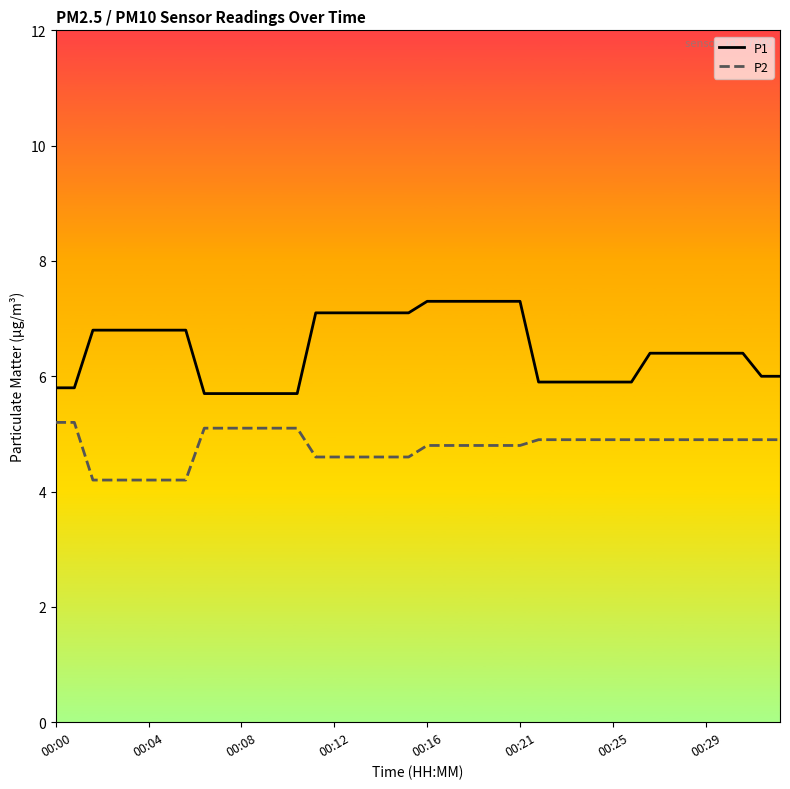

Which series has the largest total across all categories?

P1